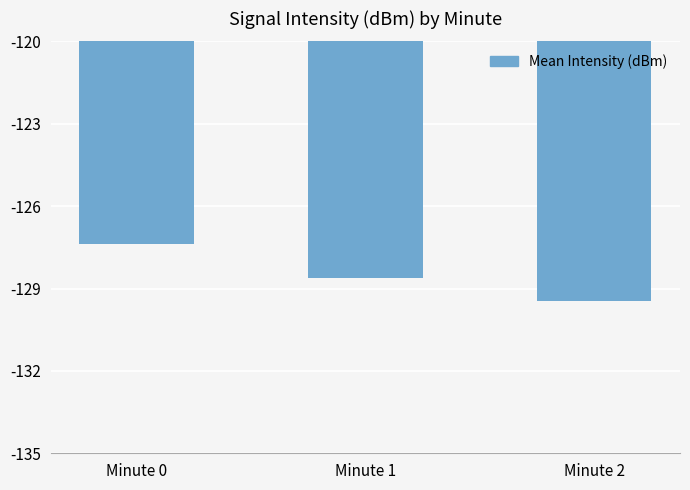

Rank the categories by value from lowest to highest.

Minute 2, Minute 1, Minute 0